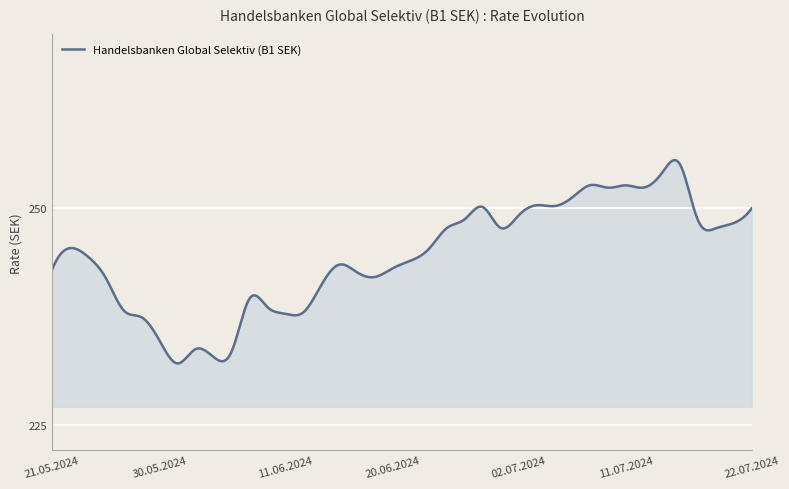

What is the difference between the maximum and minimum values?

23.5